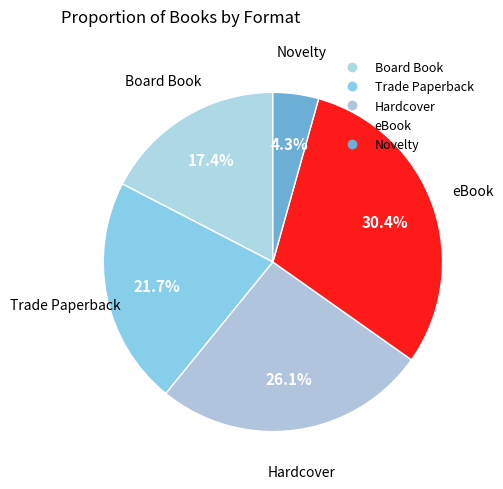

Count the number of slices in the pie.

5